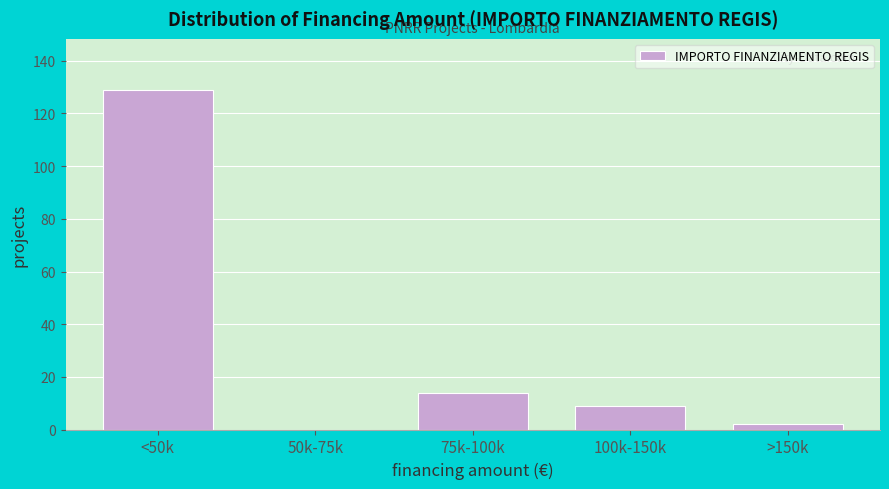

Reading left to right, what are all the values shown in this chart?

<50k=129	50k-75k=0	75k-100k=14	100k-150k=9	>150k=2